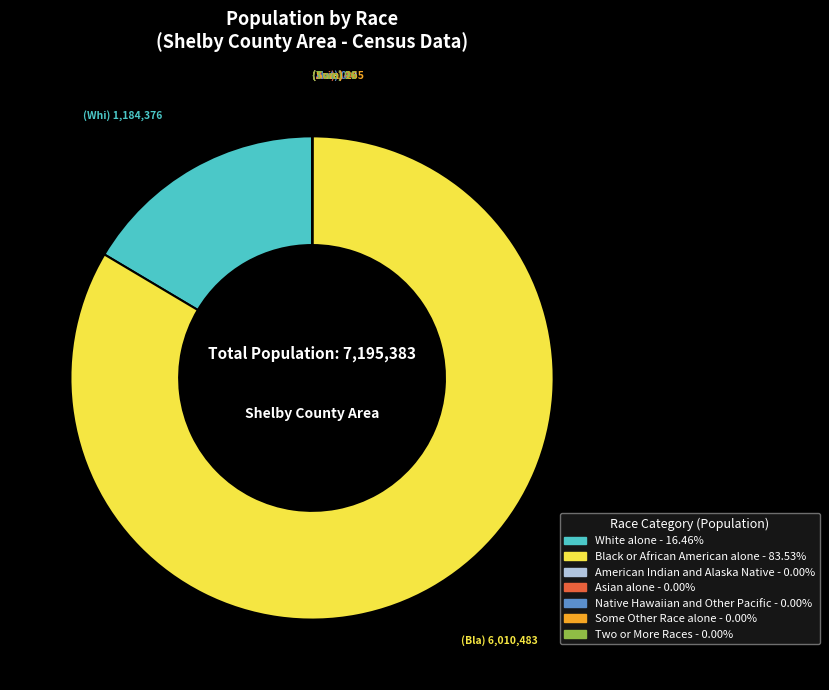

Which has a higher value, White alone or Black or African American alone?

Black or African American alone